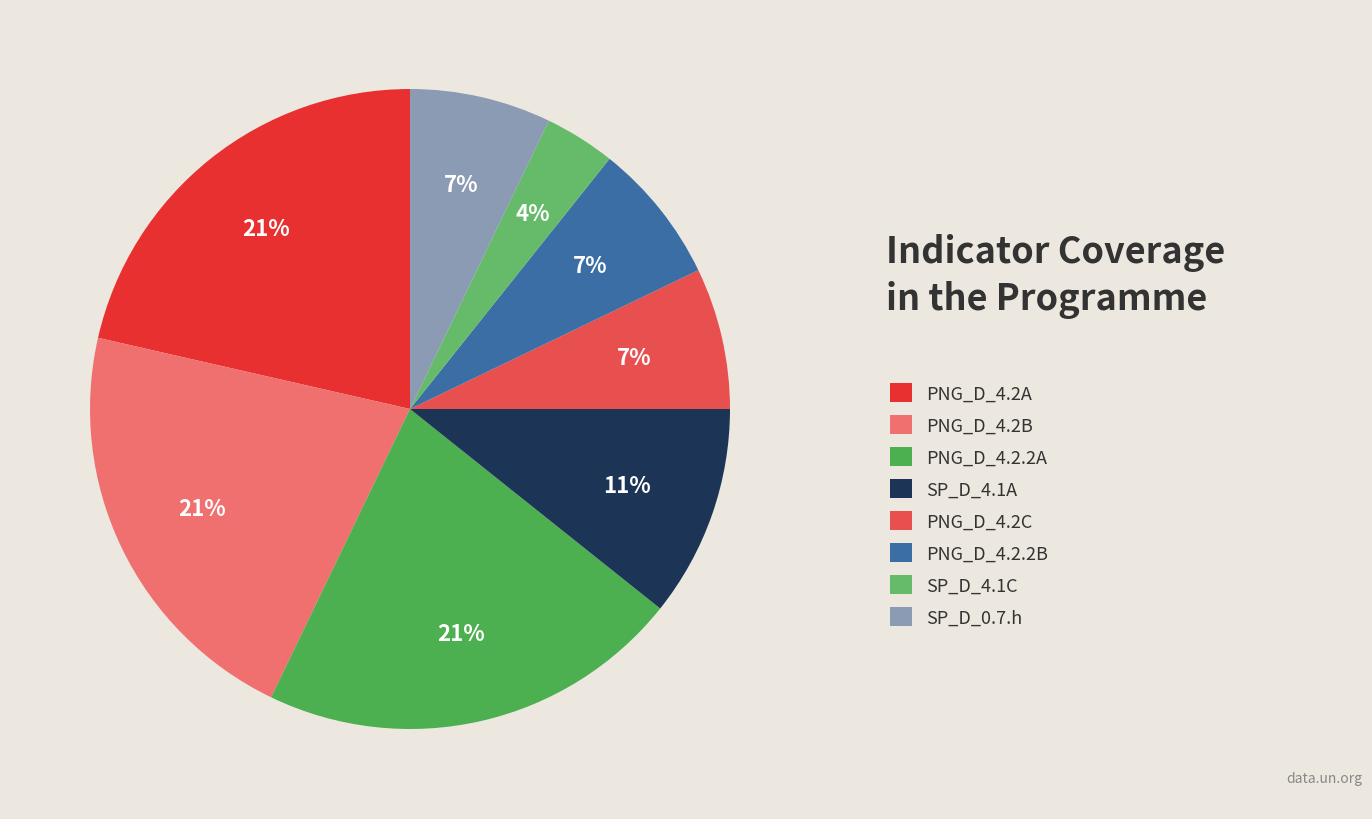

Is there any slice that represents more than half of the pie?

No